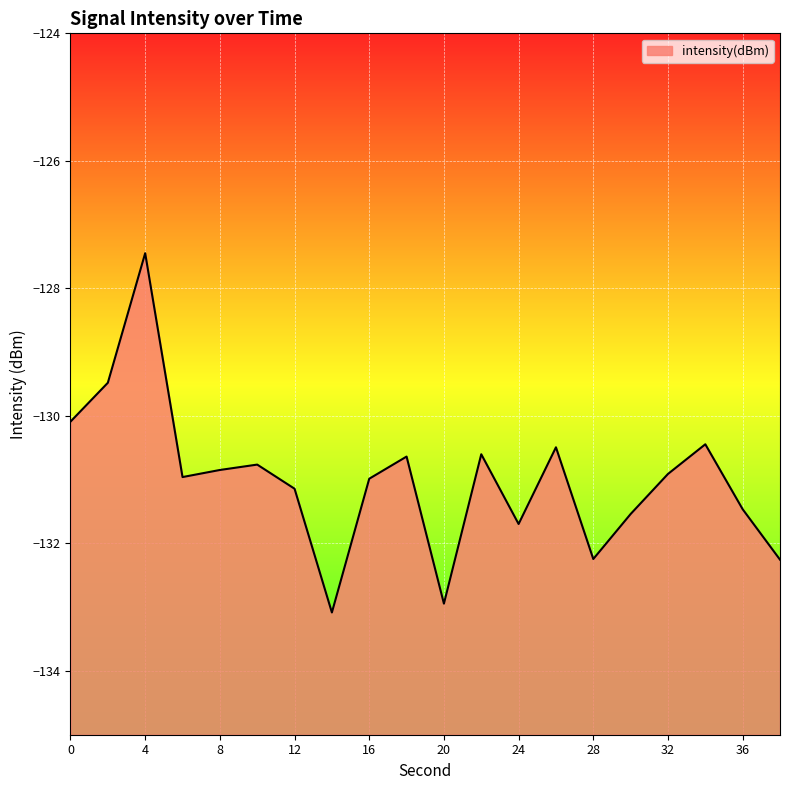

What is the change in value from 18 to 28?

-1.6